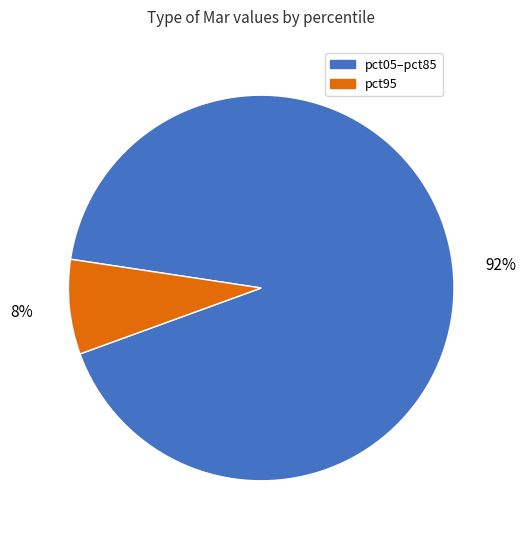

Count the number of slices in the pie.

2